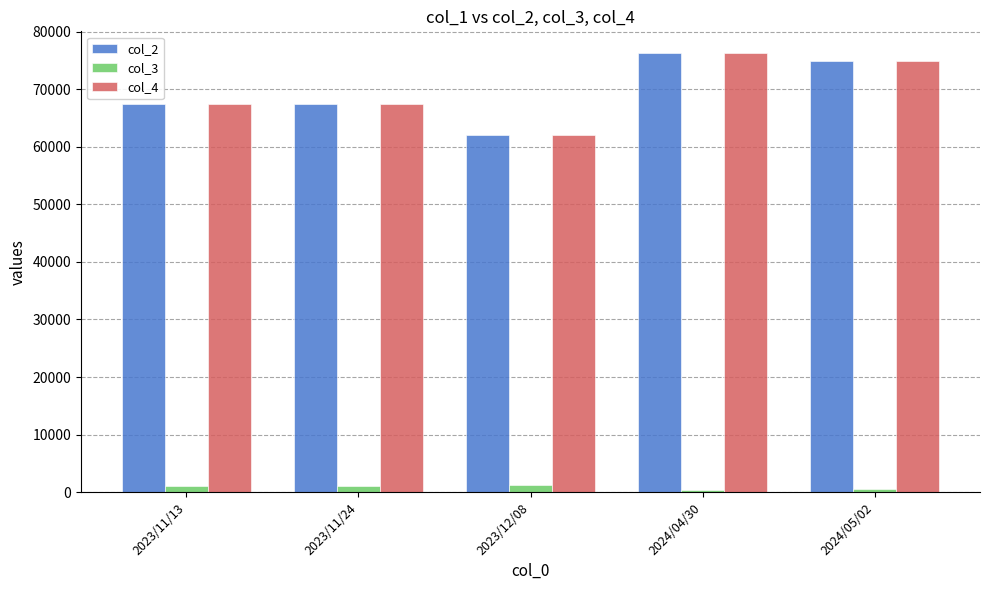

What is the difference between the maximum and minimum values in the col_2 series?

14270